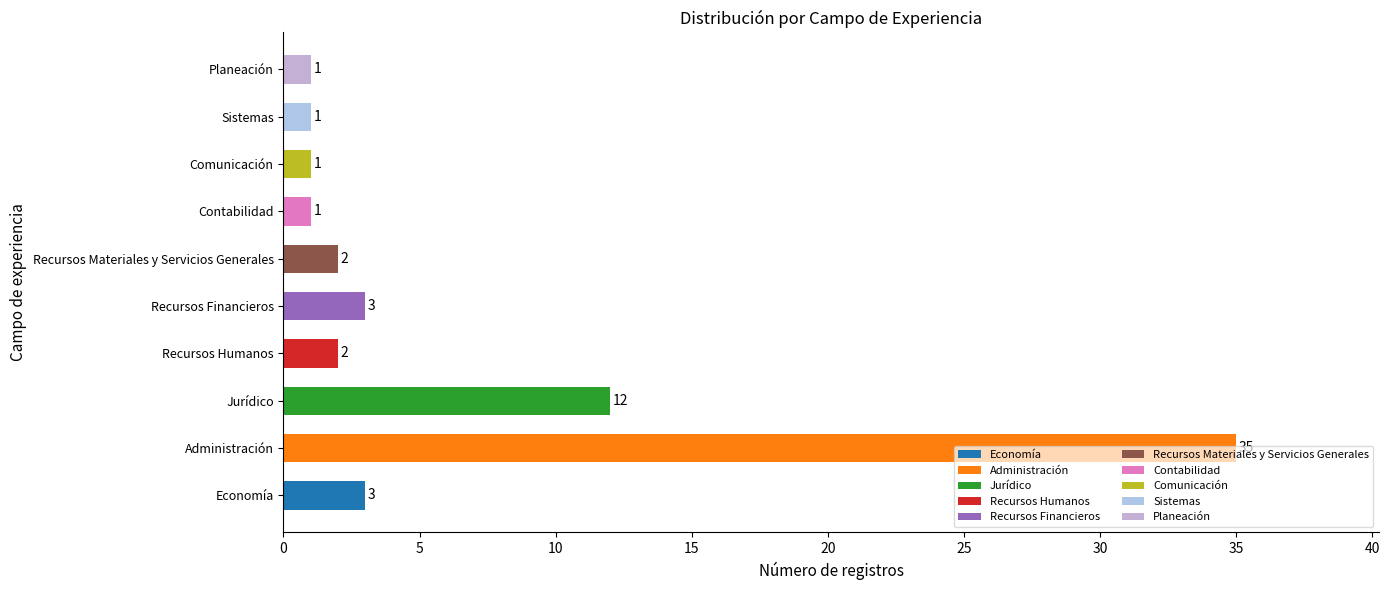

Is it true that the value at Economía is 1?

False